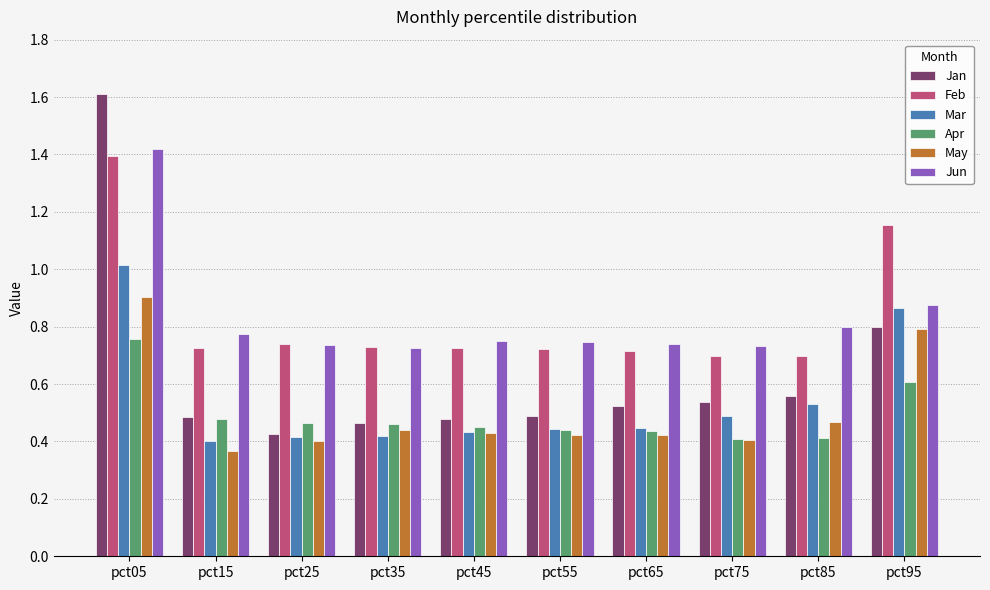

What is the difference between the highest and lowest values at pct55?

0.3